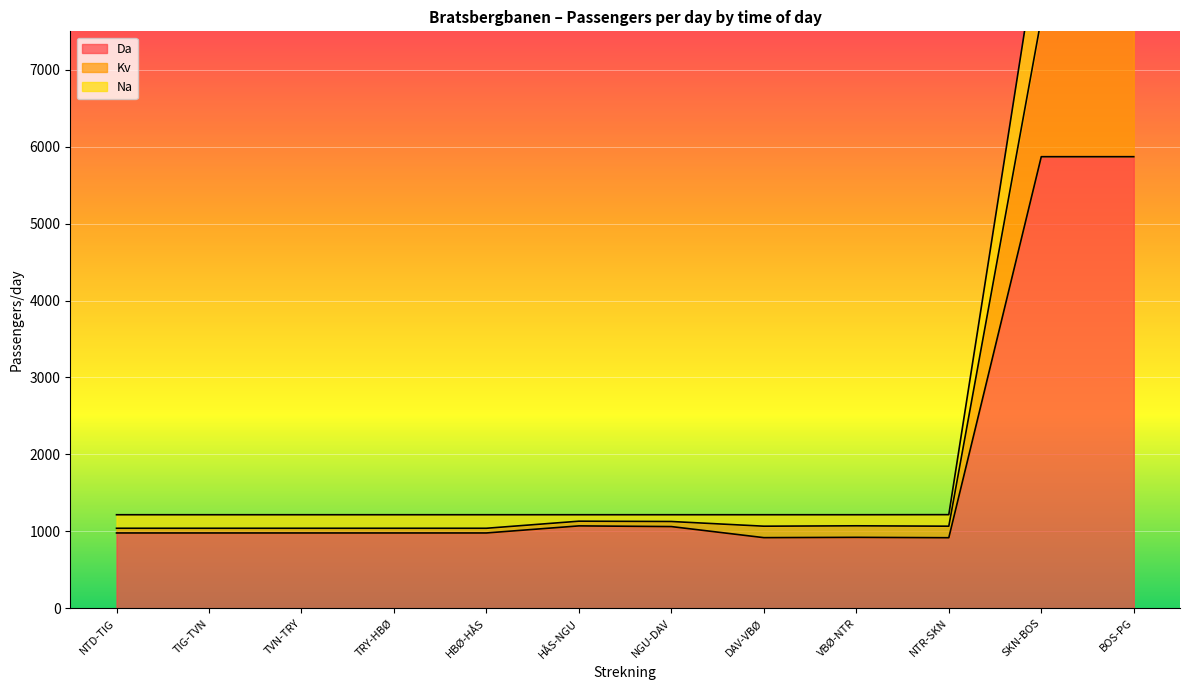

Which series has the largest total across all categories?

Kv